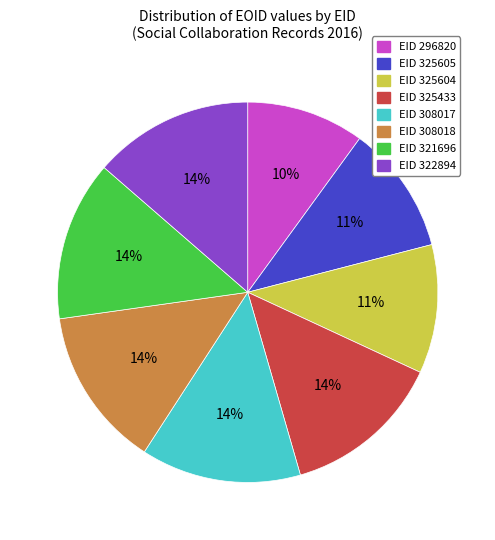

Which has a higher value, EID 322894 or EID 325604?

EID 322894